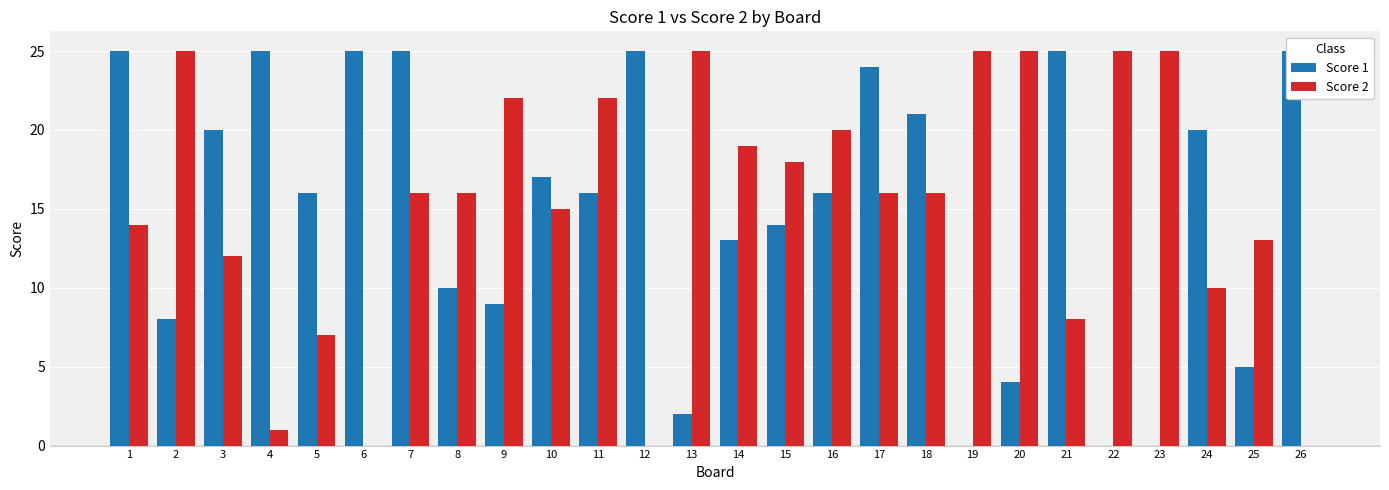

The Score 1 series shows 25 at 26. True or false?

True